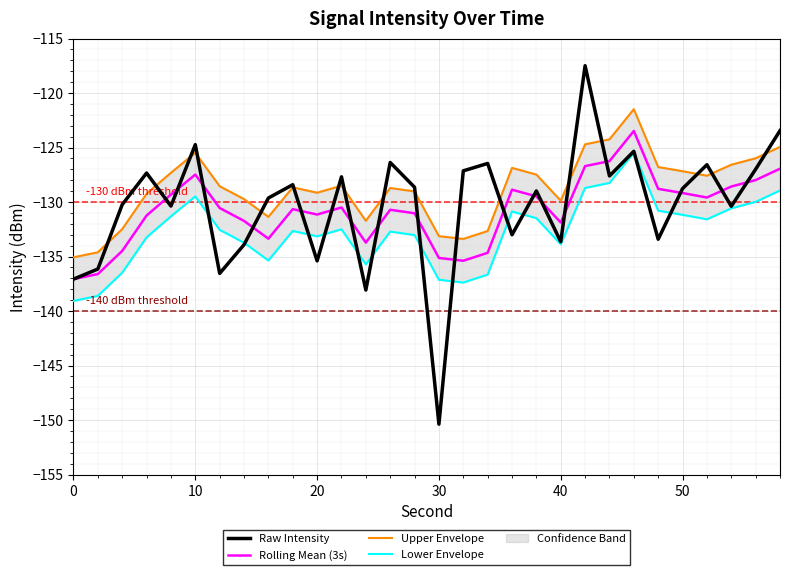

Is it true that Rolling Mean (3s) equals -129.2 at 50?

True